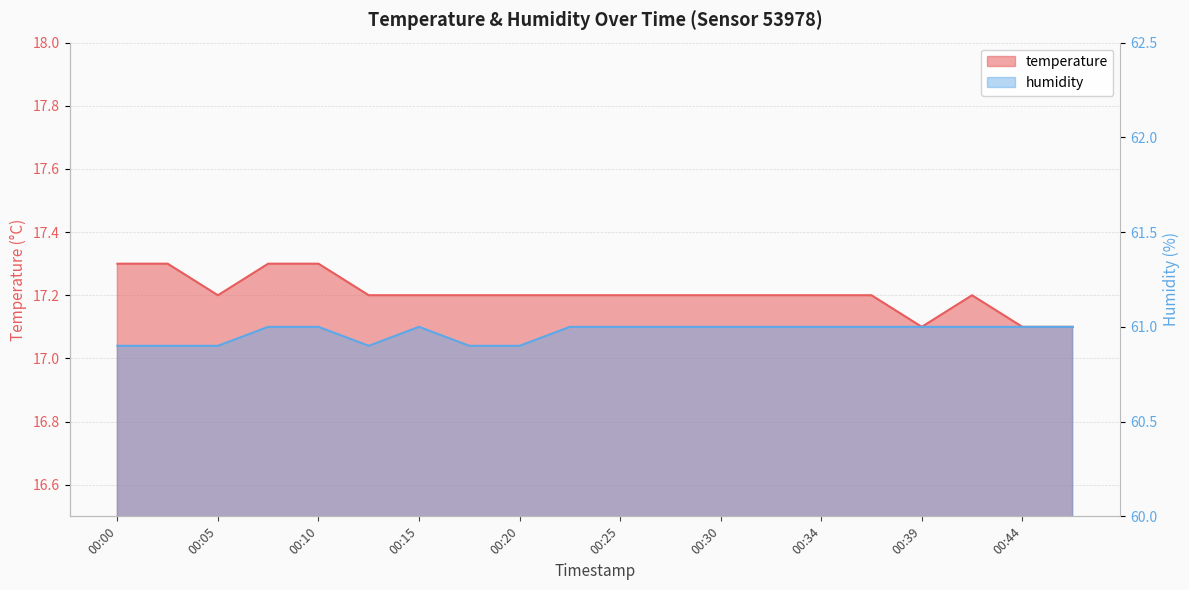

In temperature, how many points are higher than both neighbors (excluding endpoints)?

1